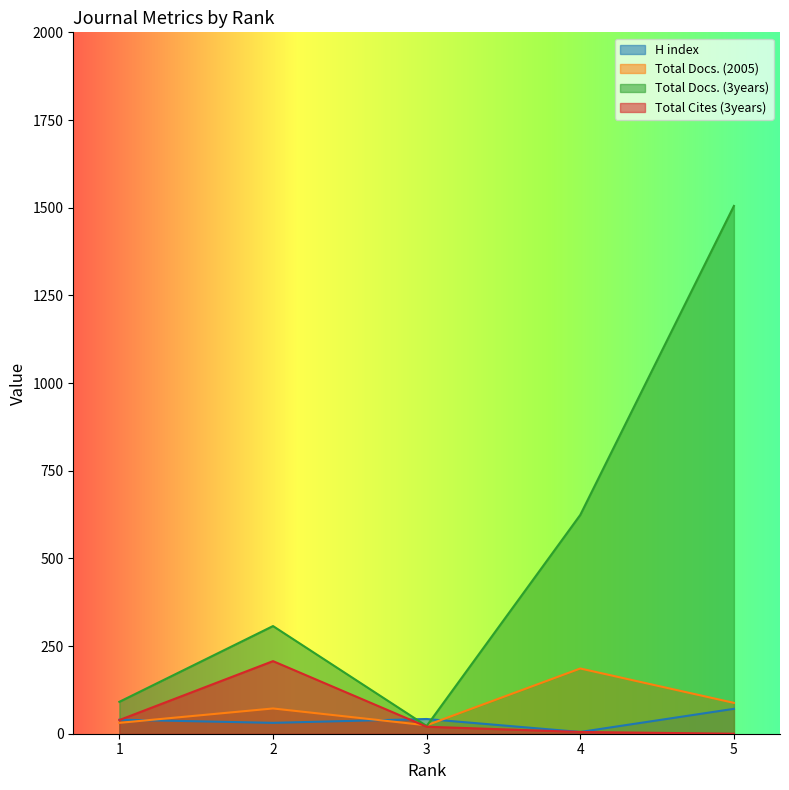

What is the spread (max minus min) of values at 4?

619